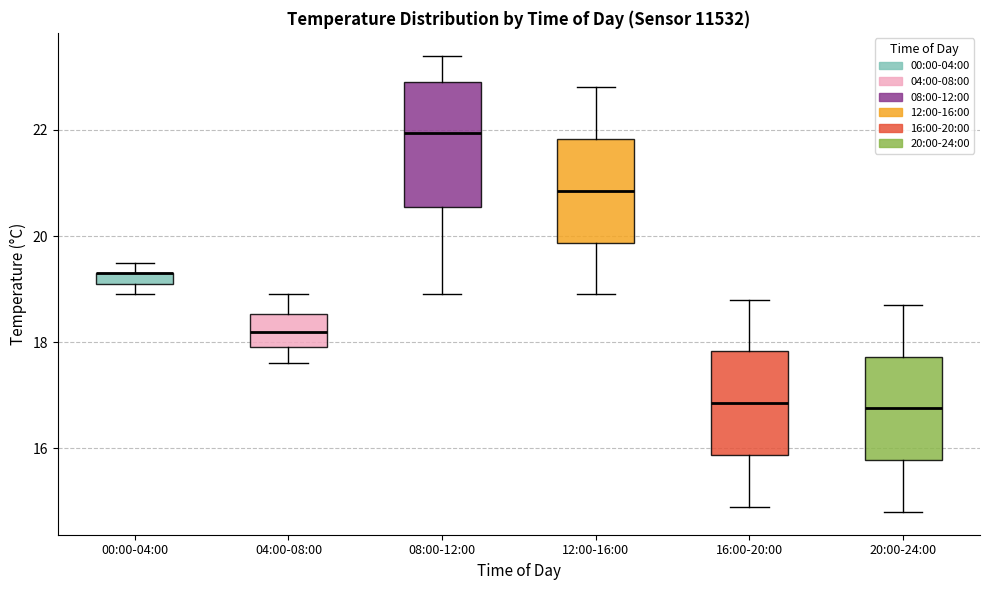

Comparing the boxes themselves (not the whiskers), which one is the tallest?

08:00-12:00